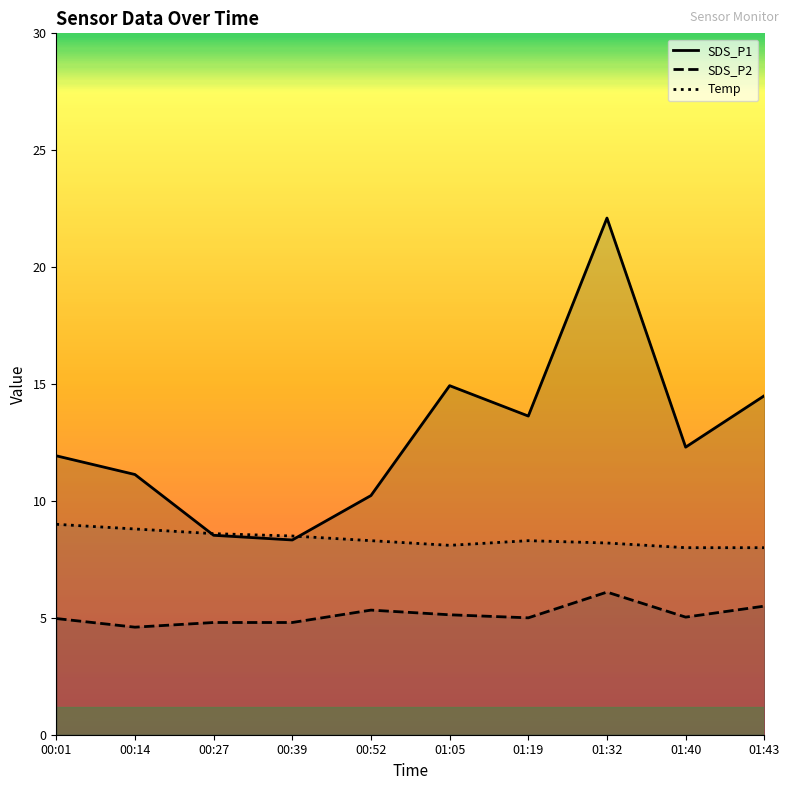

The value of SDS_P1 at 01:40 is 12.3. True or false?

True